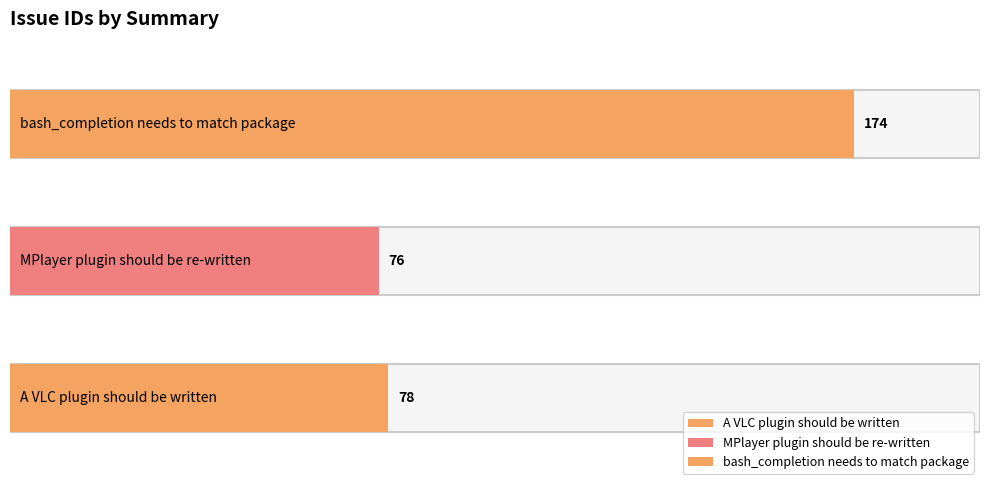

What value does the data have at bash_completion needs to match package, to the nearest 5?

175